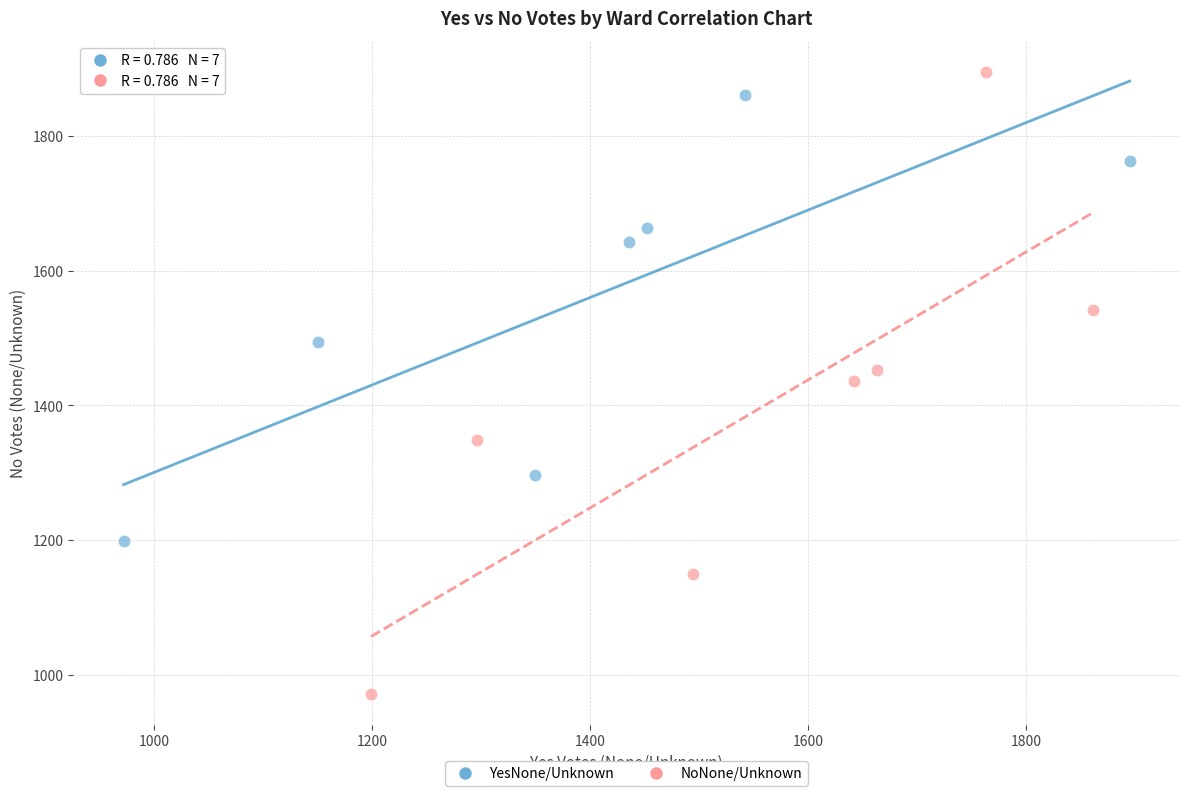

Which series contains the lowest Y value?

NoNone/Unknown